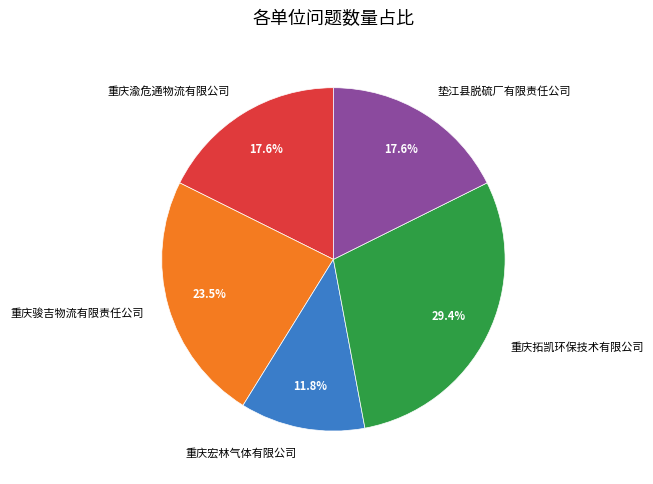

To the nearest percent, what portion does 重庆拓凯环保技术有限公司 represent?

29%